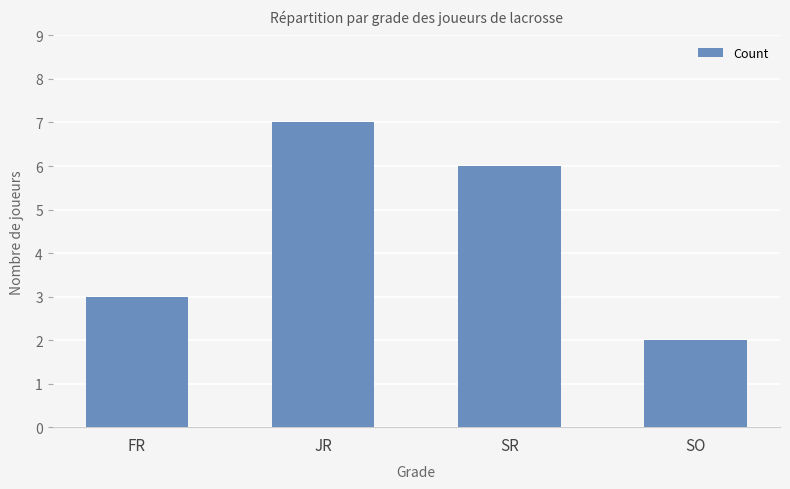

At which label is the value closest to 4?

FR